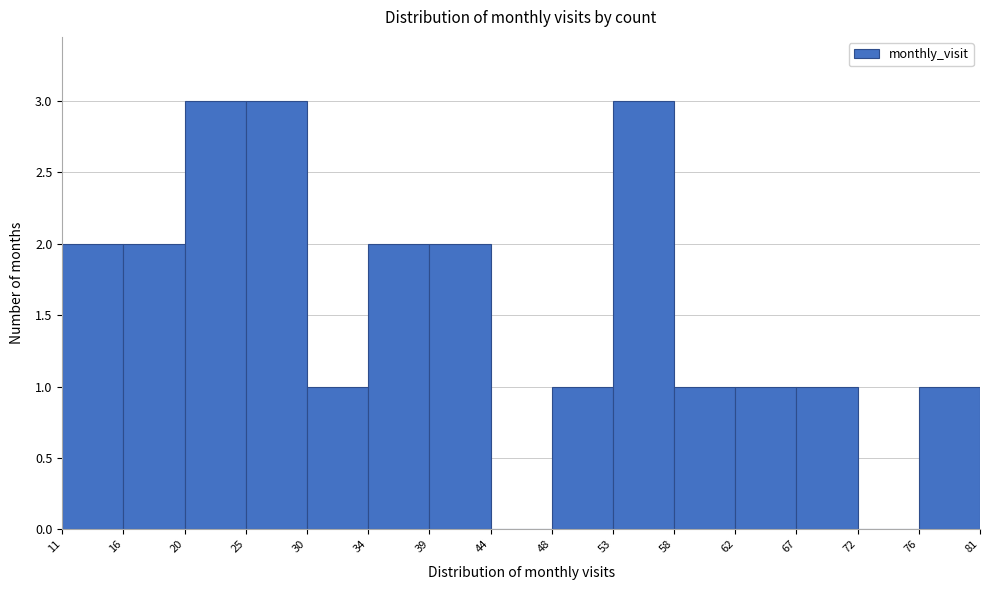

Reading left to right, list every bar in this chart as the range it spans on the x-axis followed by its height. The values are not printed on the chart, so give them approximately, as read against the axis.

11 to 16: 2
16 to 20: 2
20 to 25: 3
25 to 30: 3
30 to 34: 1
34 to 39: 2
39 to 44: 2
44 to 48: 0
48 to 53: 1
53 to 58: 3
58 to 62: 1
62 to 67: 1
67 to 72: 1
72 to 76: 0
76 to 81: 1